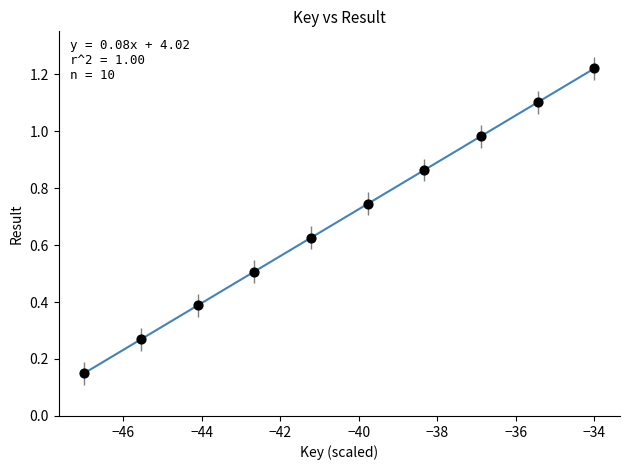

What is the range of Y values (max minus min)?

1.1